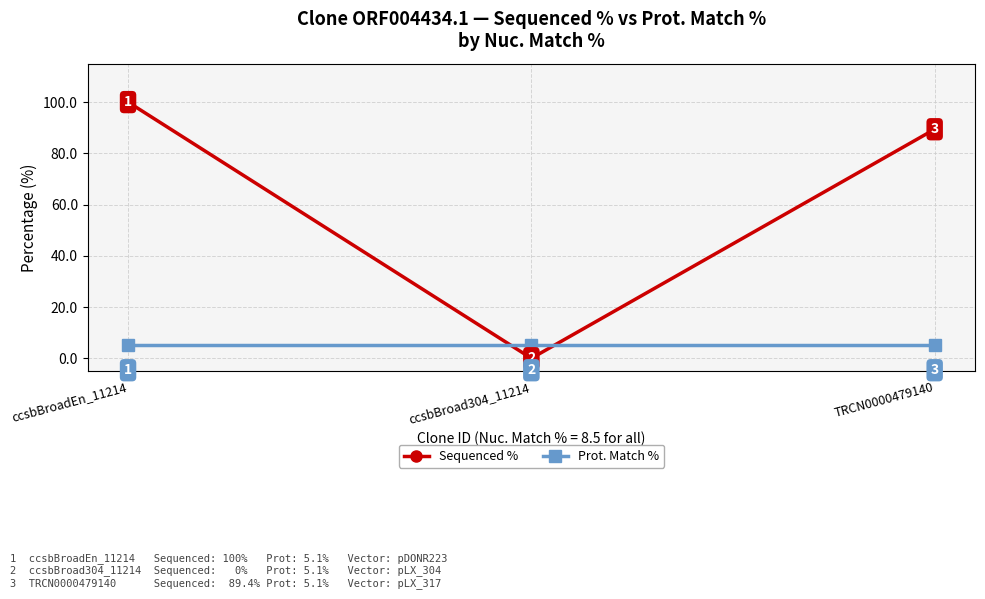

List the series in order of their peak value, highest first.

Sequenced %, Prot. Match %